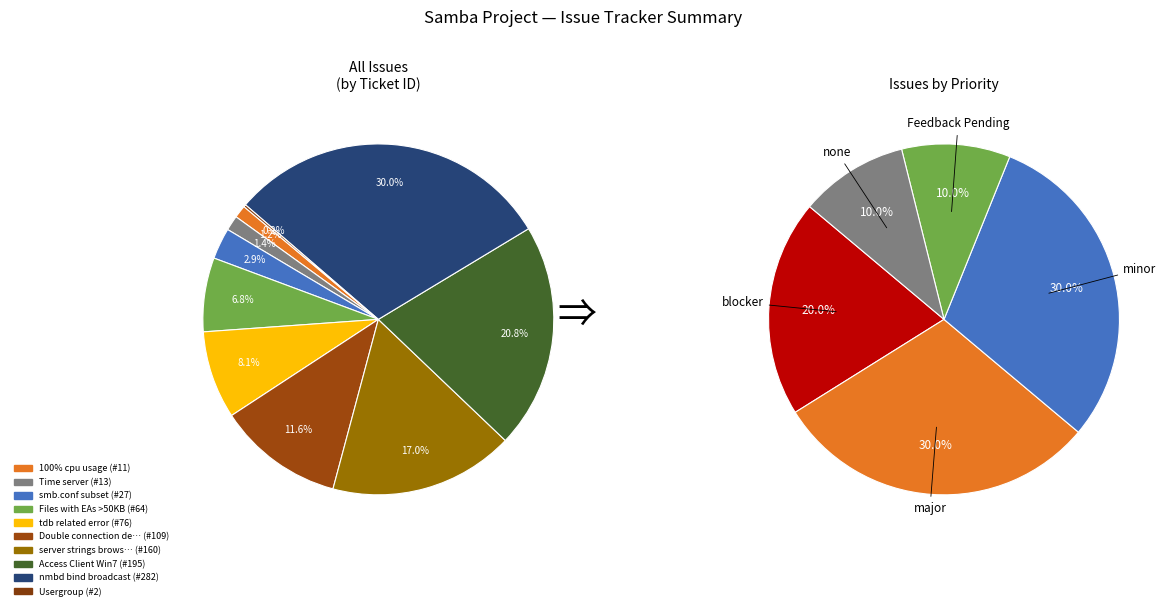

Which slice is the smallest?

Usergroup